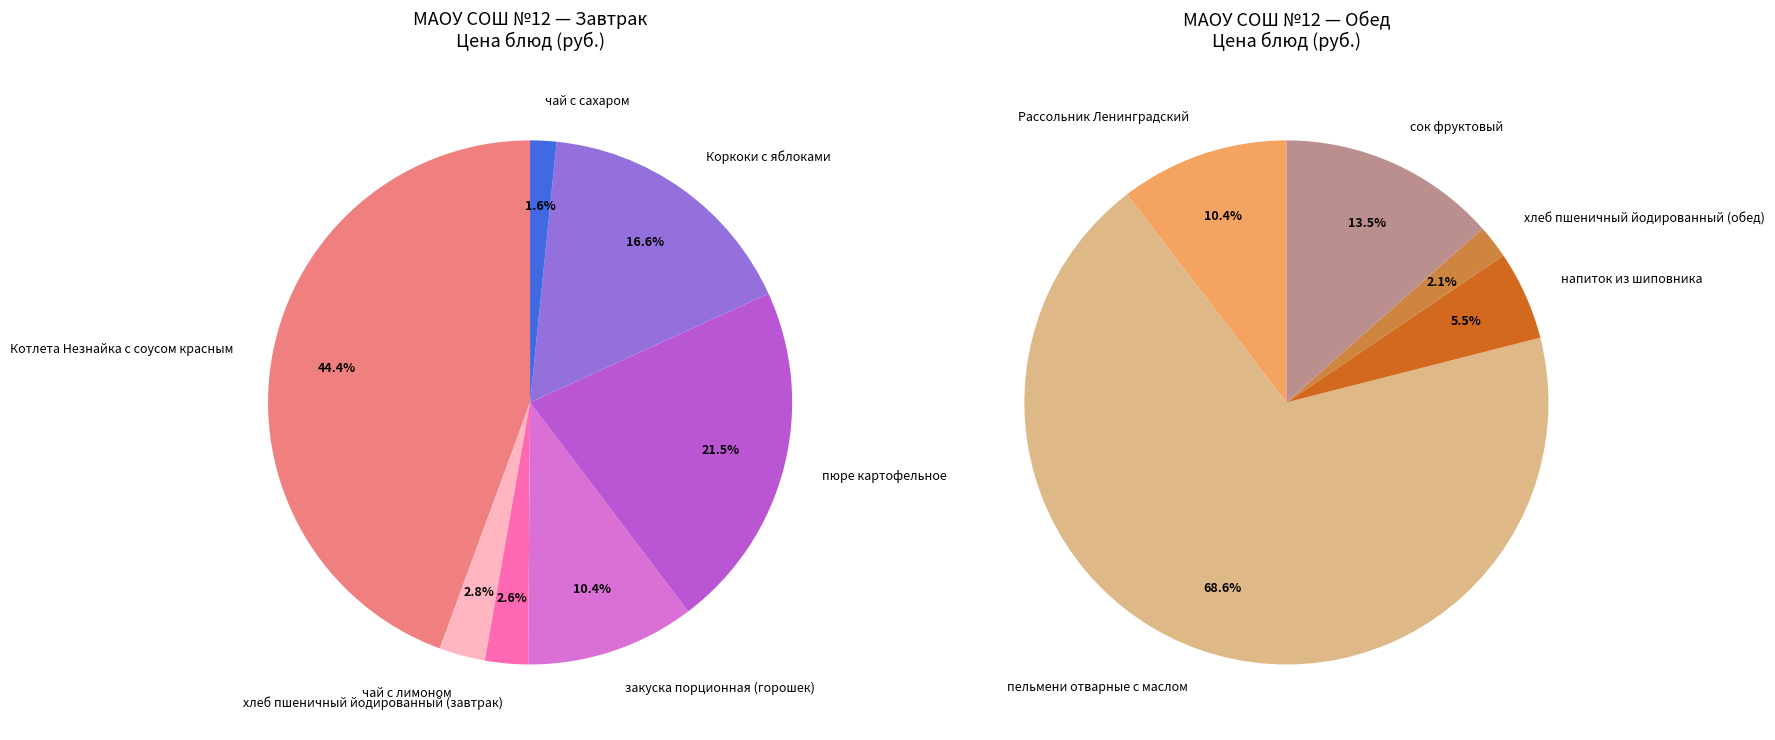

Count the number of slices in the pie.

12